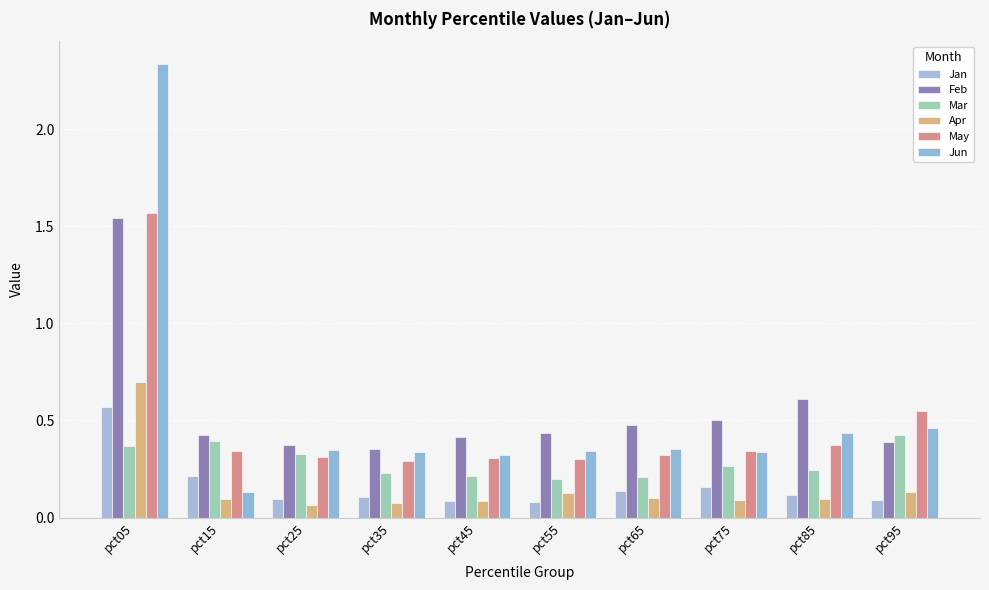

How many bars are there in each group?

6